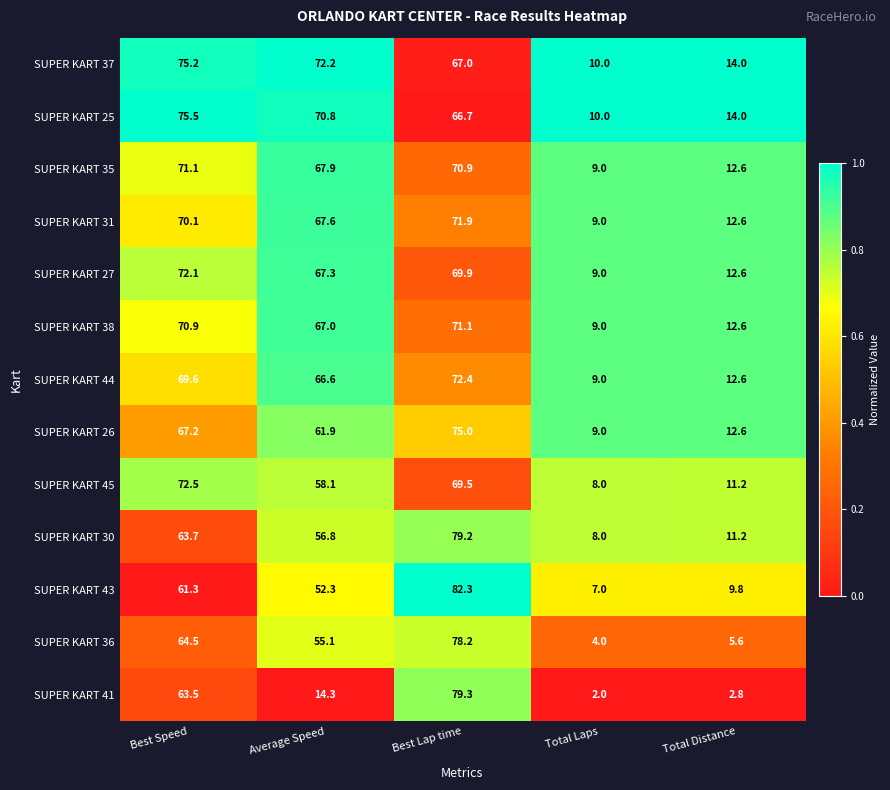

Which series has the largest range (max minus min)?

SUPER KART 41